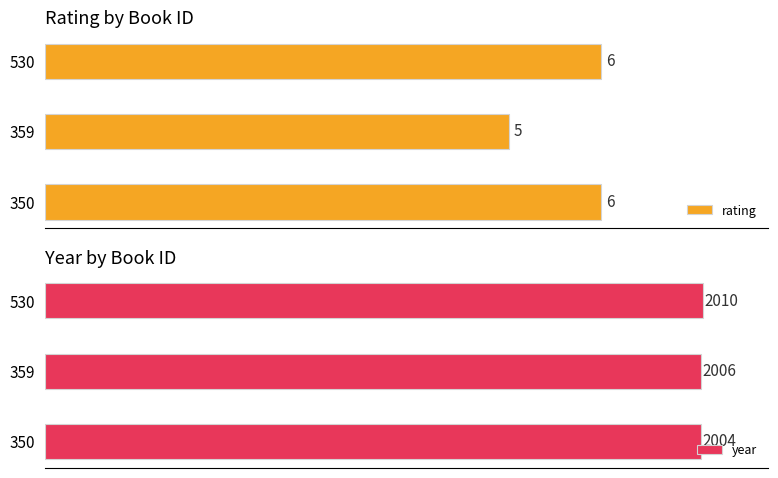

What is the maximum value for year?

2010